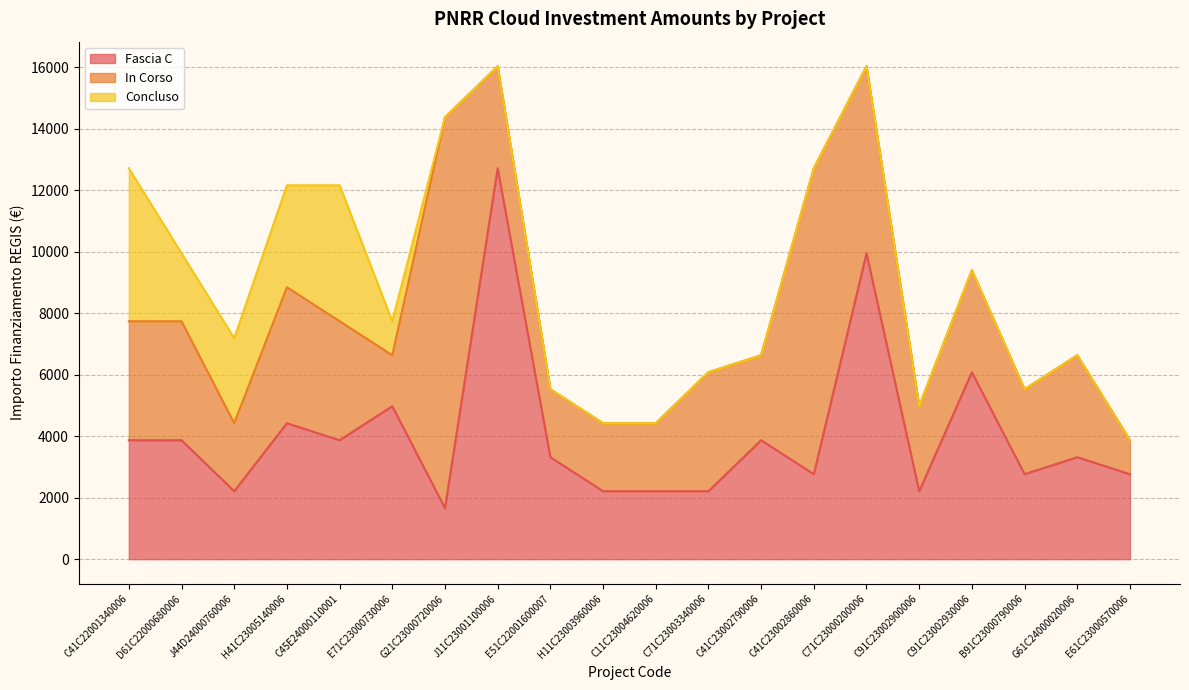

What is the difference between the second highest and minimum values in the Concluso series?

4424